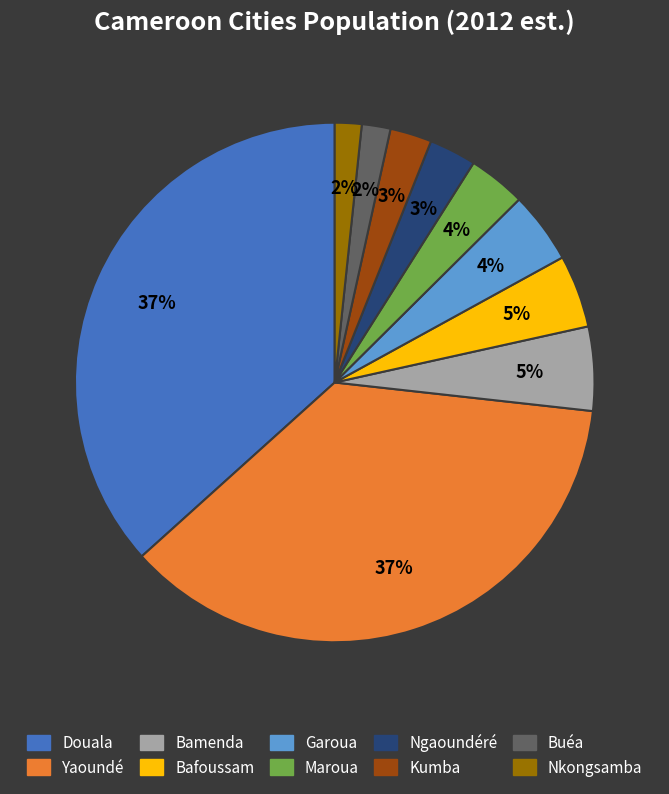

What is the ratio of the value at Douala to the value at Yaoundé?

1.0